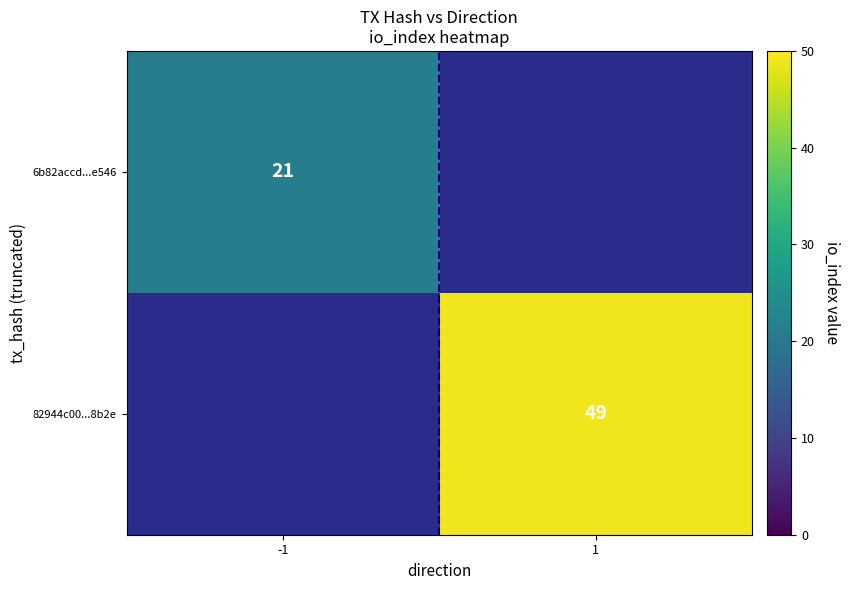

Is the value of 82944c00...8b2e at 1 greater than the value of 6b82accd...e546 at -1?

Yes